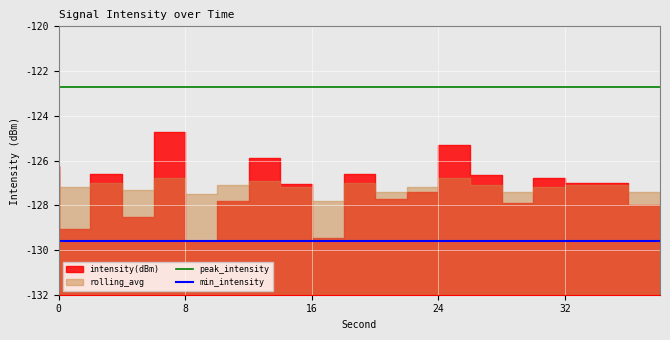

What is the maximum value shown in the chart?

-122.7